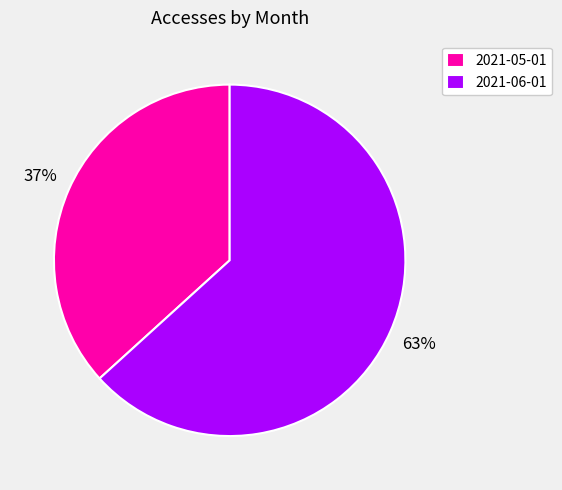

What is the smallest slice in the pie chart?

2021-05-01